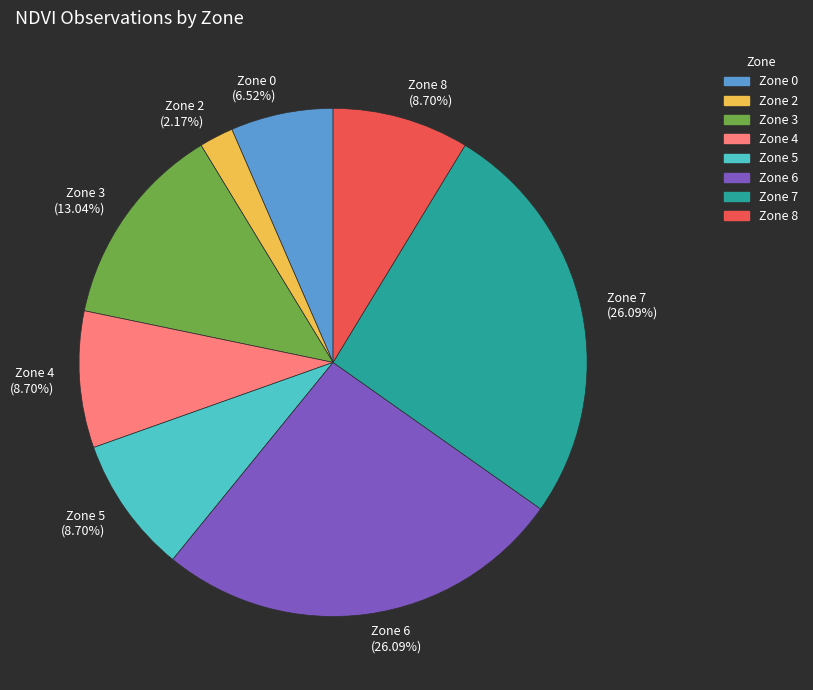

To the nearest percent, what is the average slice percentage?

12%